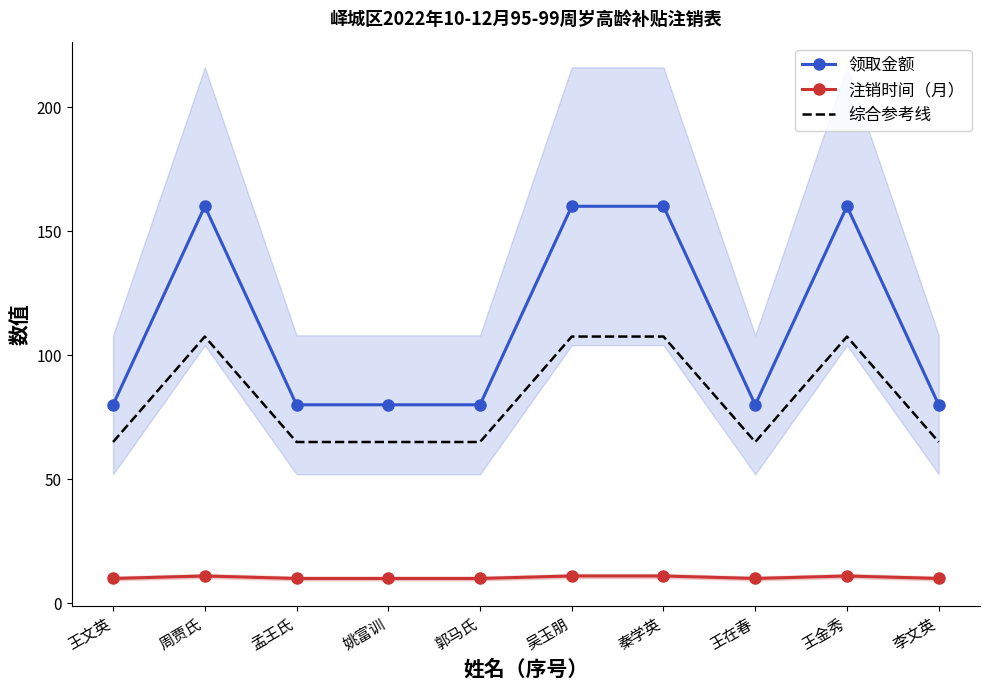

Is the value of 注销时间（月） at 周贾氏 greater than the value of 领取金额 at 姚富训?

No